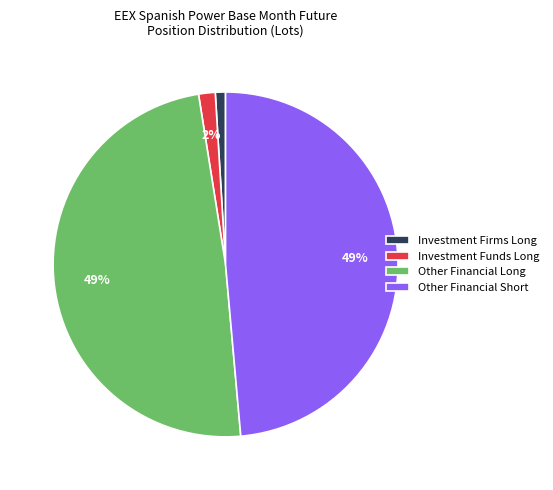

Which has a higher value, Other Financial Short or Investment Firms Long?

Other Financial Short